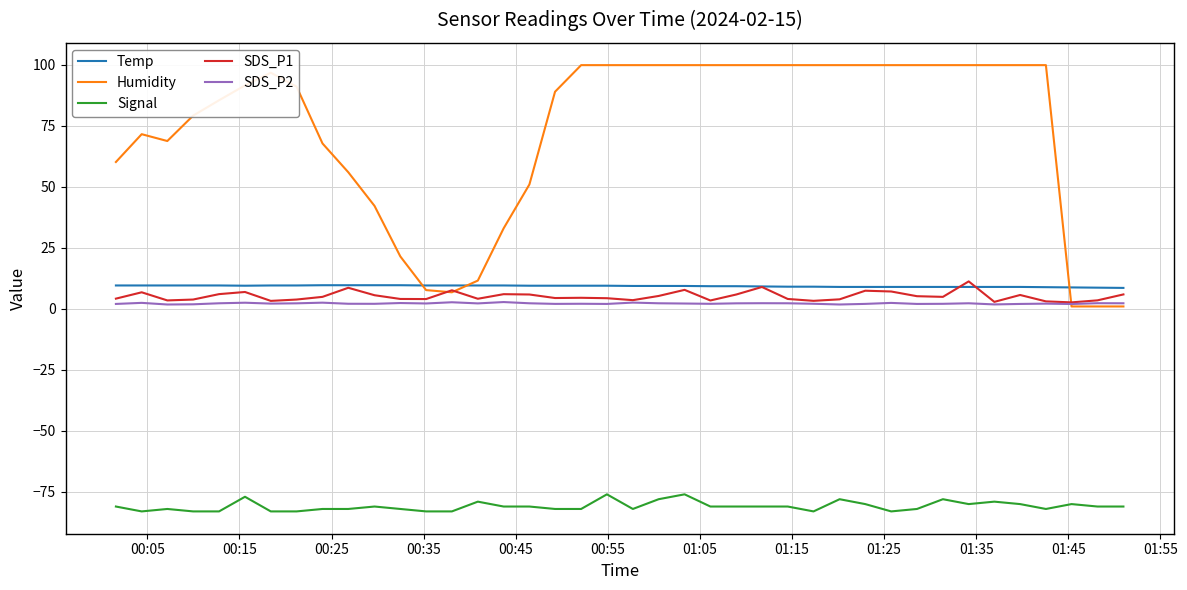

What is the difference between the maximum and minimum values in the SDS_P1 series?

8.6